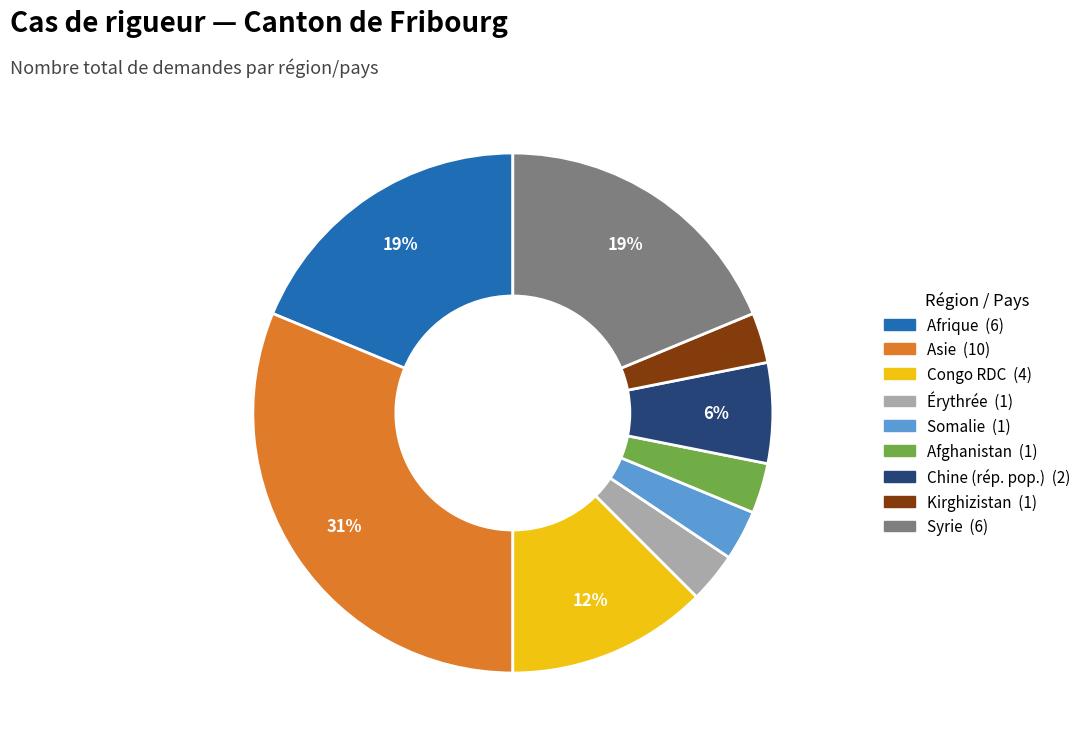

Is there any slice that represents more than half of the pie?

No